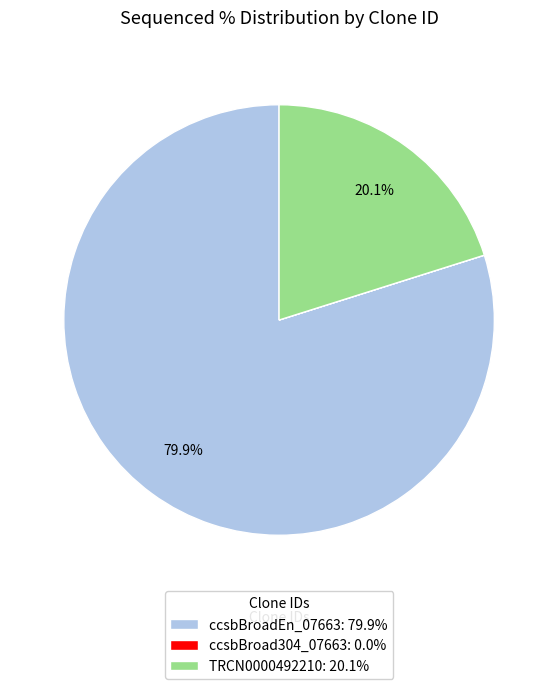

To the nearest percent, what is the average slice percentage?

33%